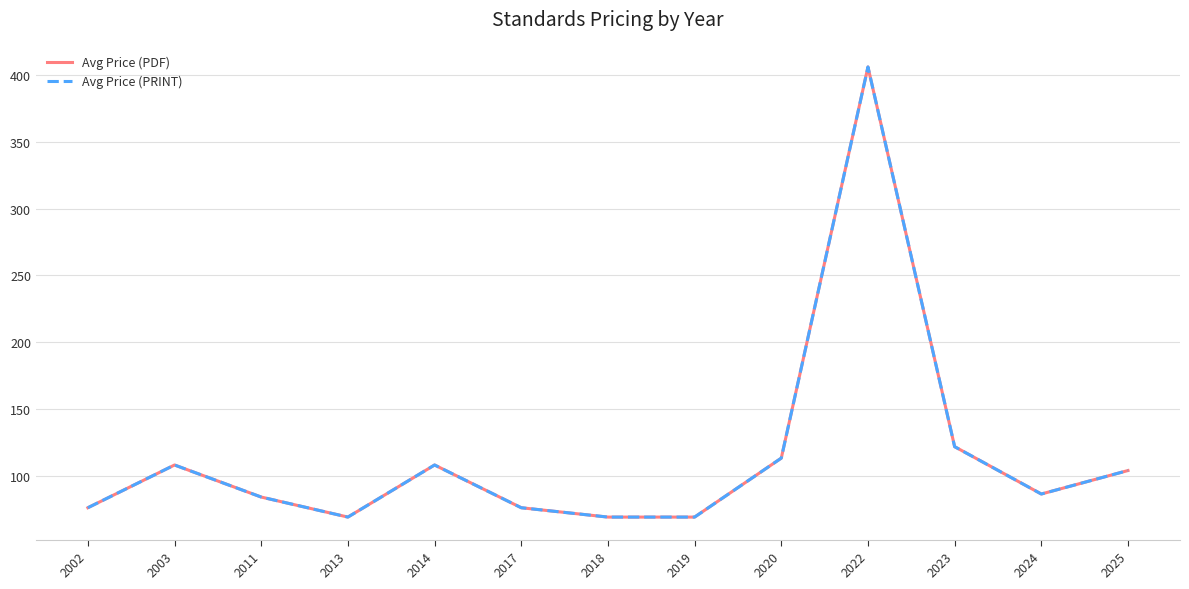

List the series in order of their peak value, highest first.

Avg Price (PDF), Avg Price (PRINT)